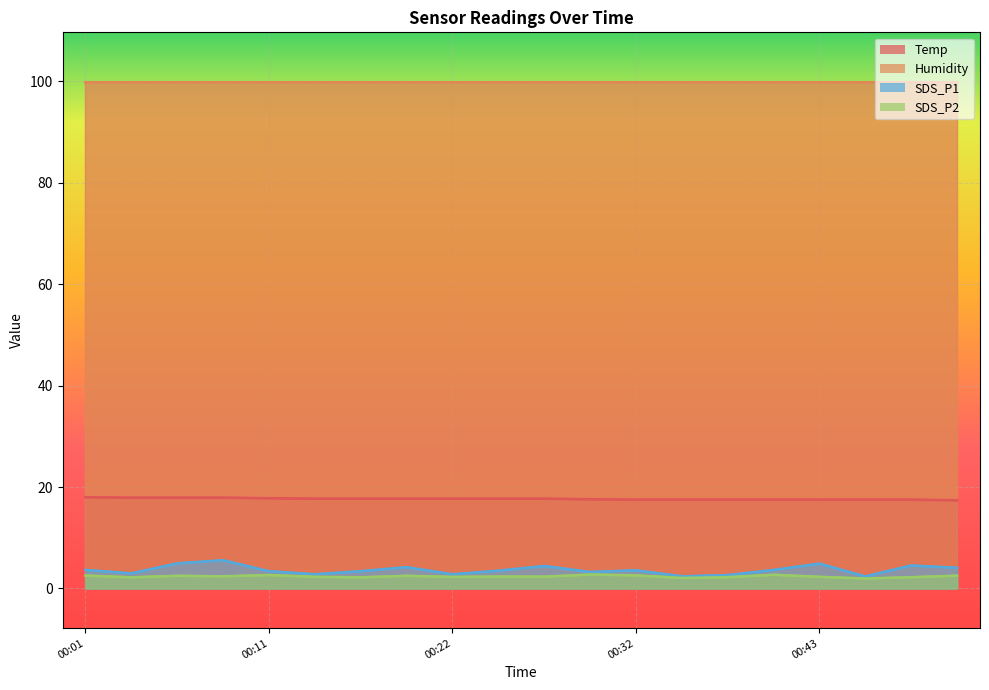

What is the value of the Temp point at the 19th from the left?

17.5